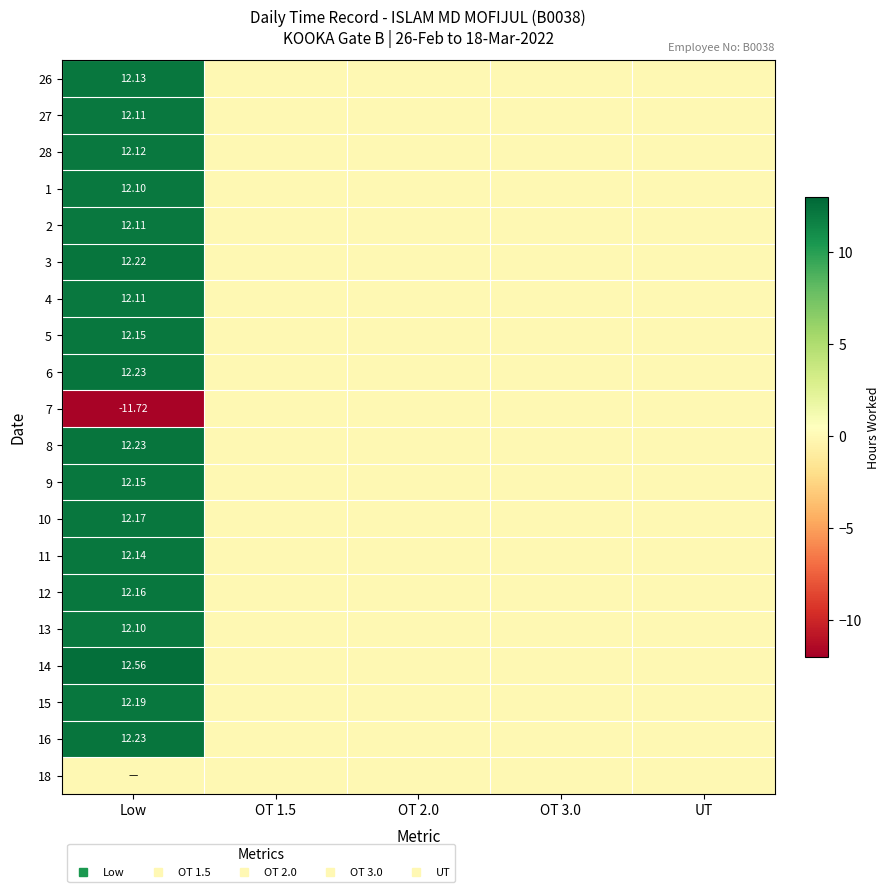

At OT 2.0, list the series in order from smallest to largest.

26, 27, 28, 1, 2, 3, 4, 5, 6, 7, 8, 9, 10, 11, 12, 13, 14, 15, 16, 18